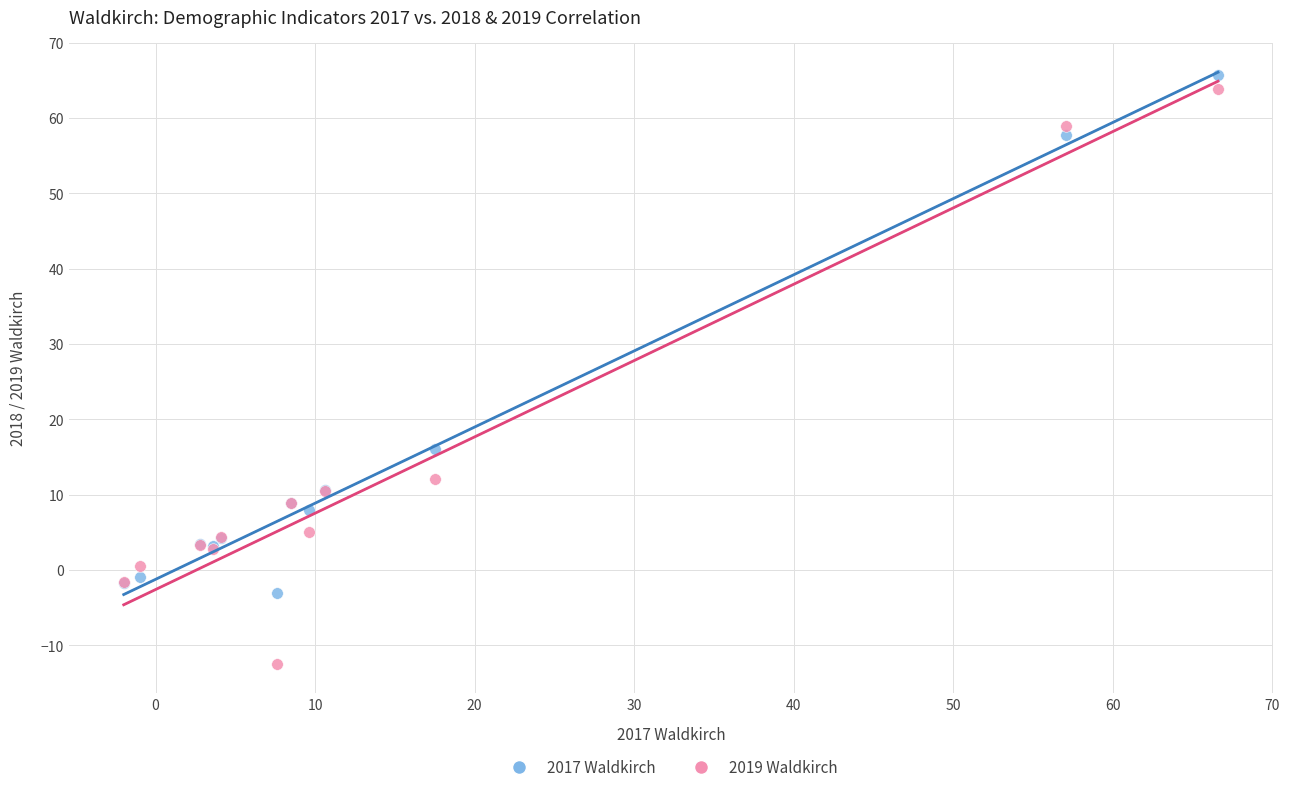

In the 2019 Waldkirch series, what Y value is closest to 25?

12.1